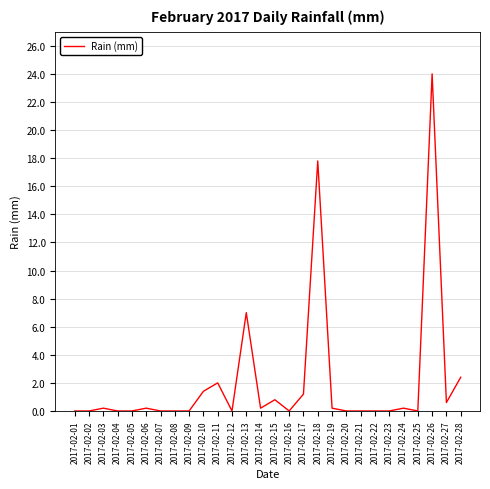

True or false: the data shows -8.2 at 2017-02-20.

False